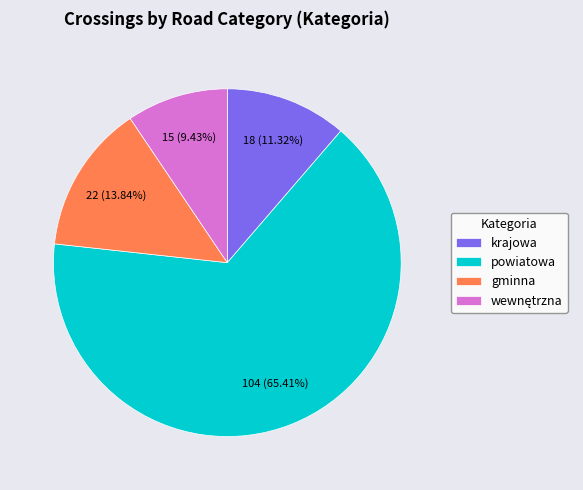

To the nearest percent, what portion does krajowa represent?

11%